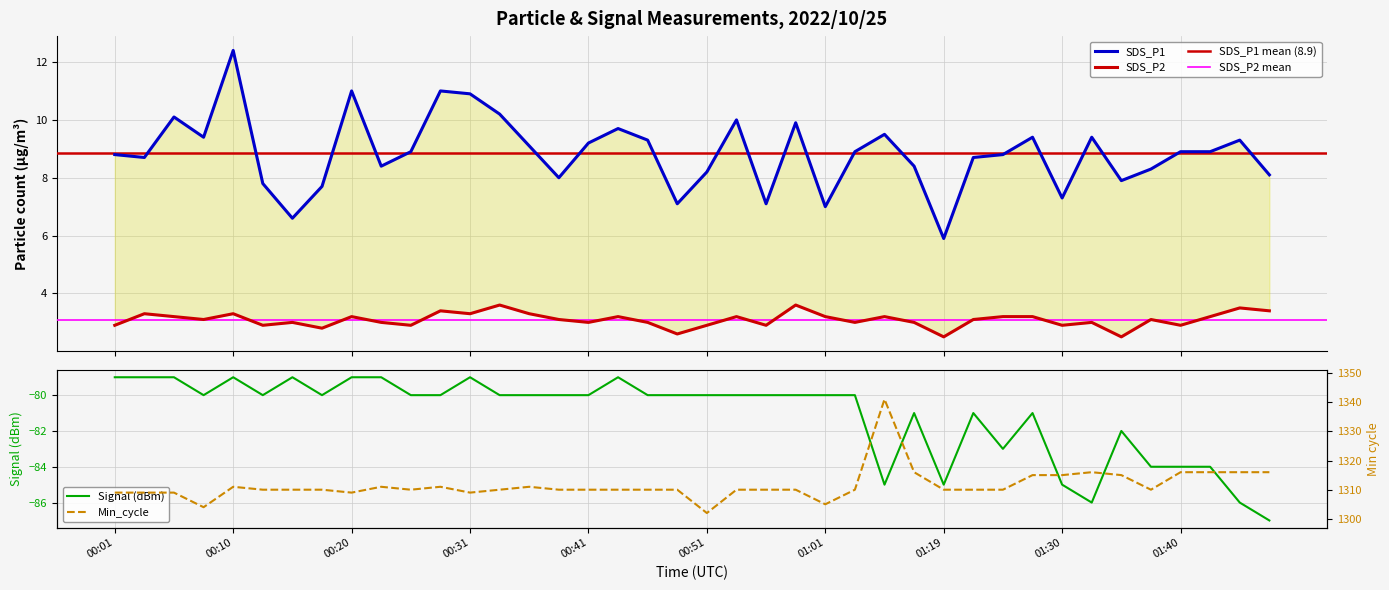

Between 01:16 and 01:04, which is larger?

01:04